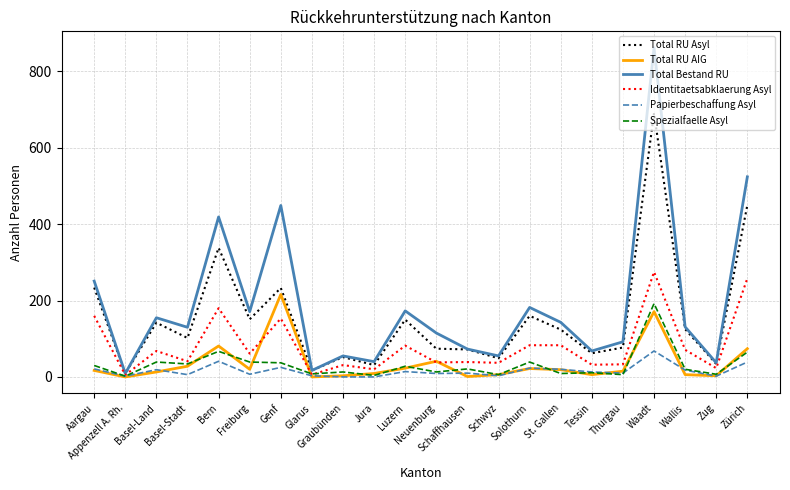

What is the difference between the highest and lowest values at Bern?

378